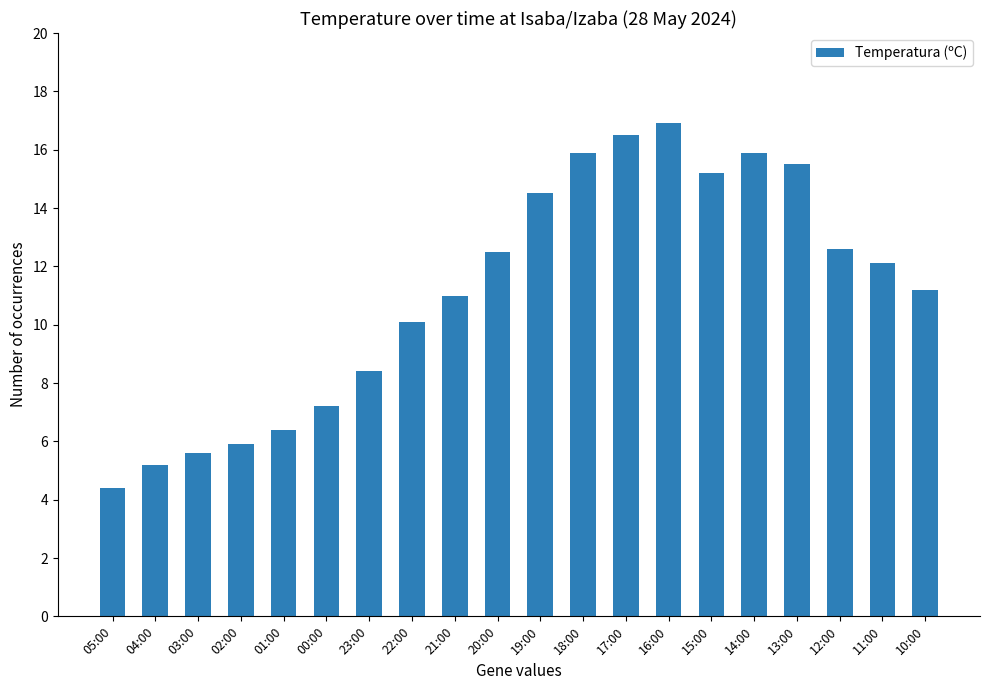

What is the difference between the maximum and second lowest values?

11.7